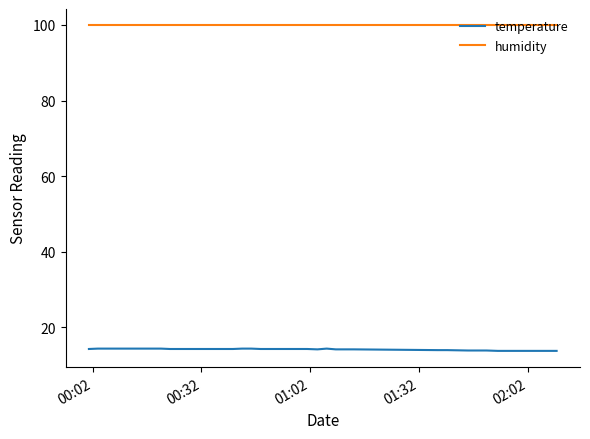

True or false: humidity and temperature intersect in this chart.

False